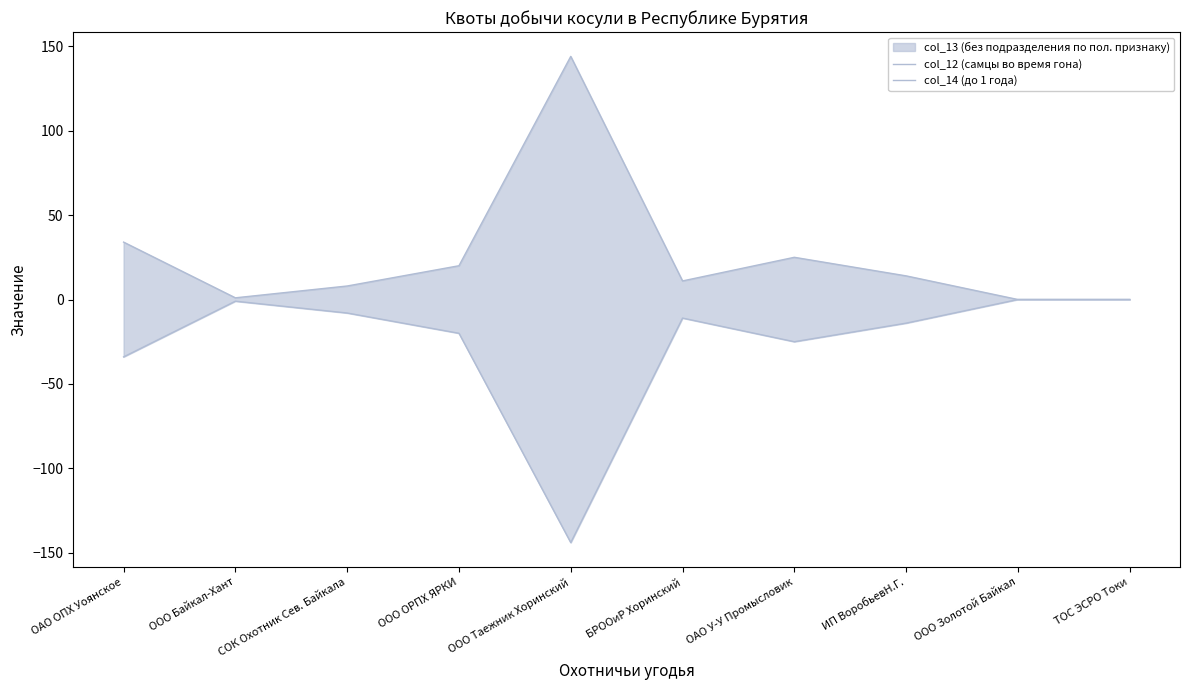

List the series in order of their overall mean, lowest first.

col_14 (до 1 года), col_12 (самцы во время гона)